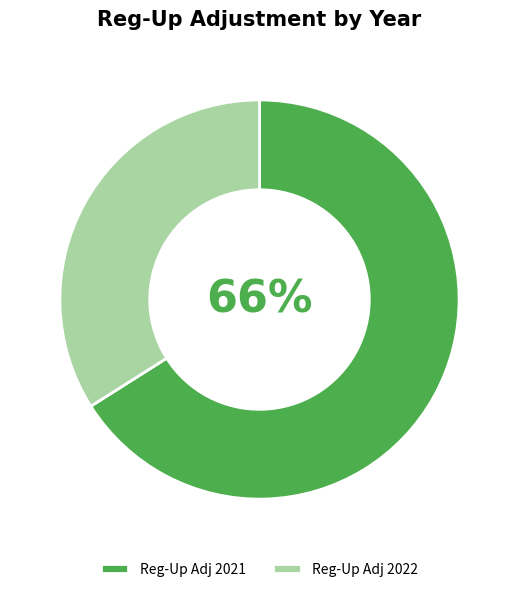

The Reg-Up Adj 2022 slice represents 34% of the pie. True or false?

True